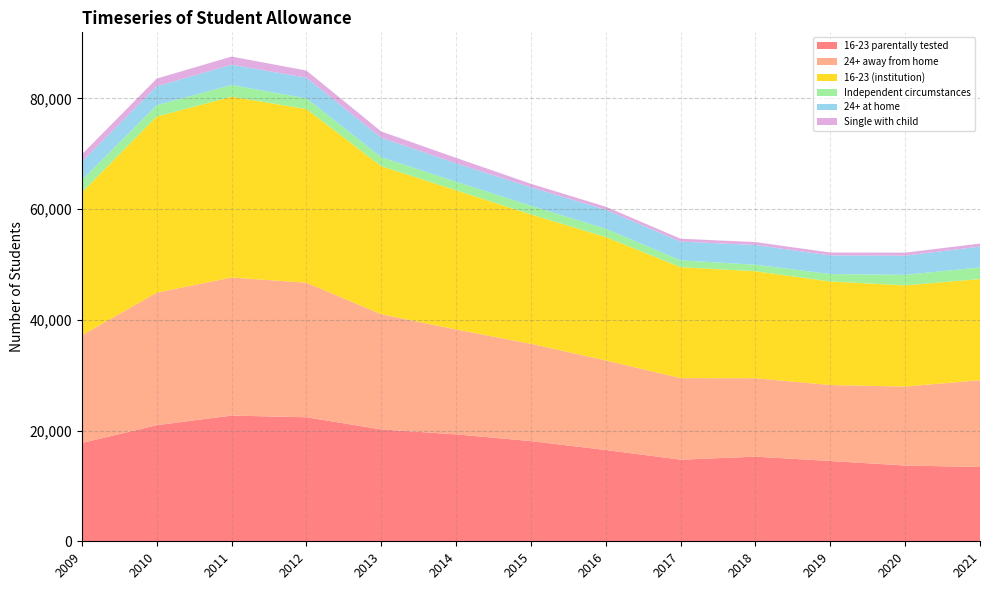

Does the chart have visible grid lines?

Yes